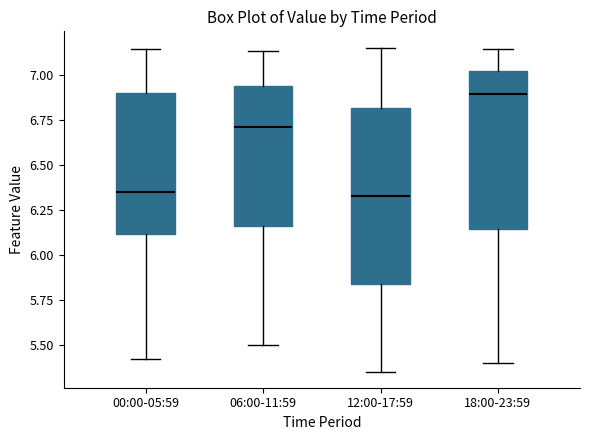

Which box's median line is the highest?

18:00-23:59